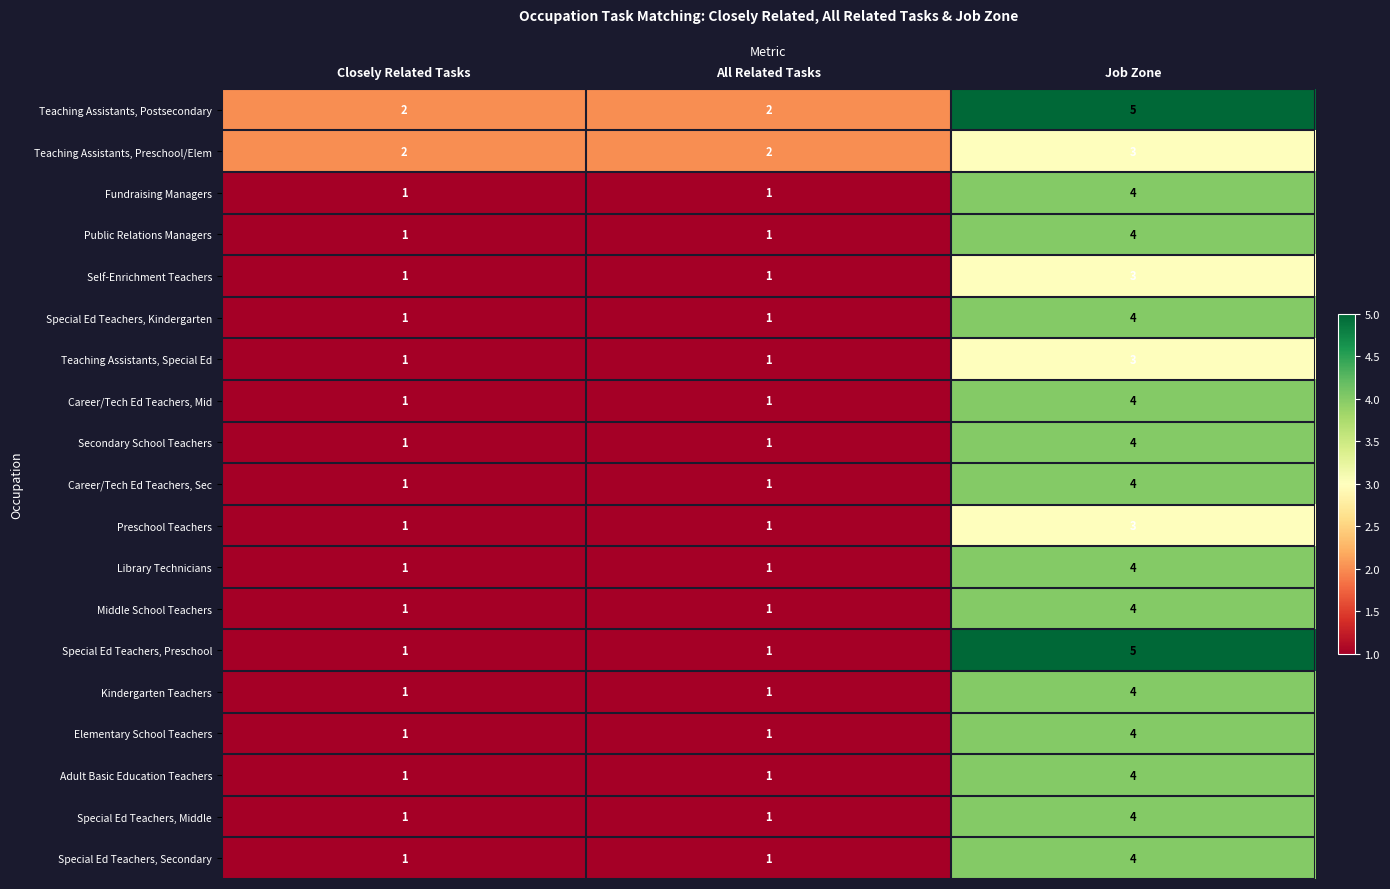

How many distinct data groups are displayed?

19